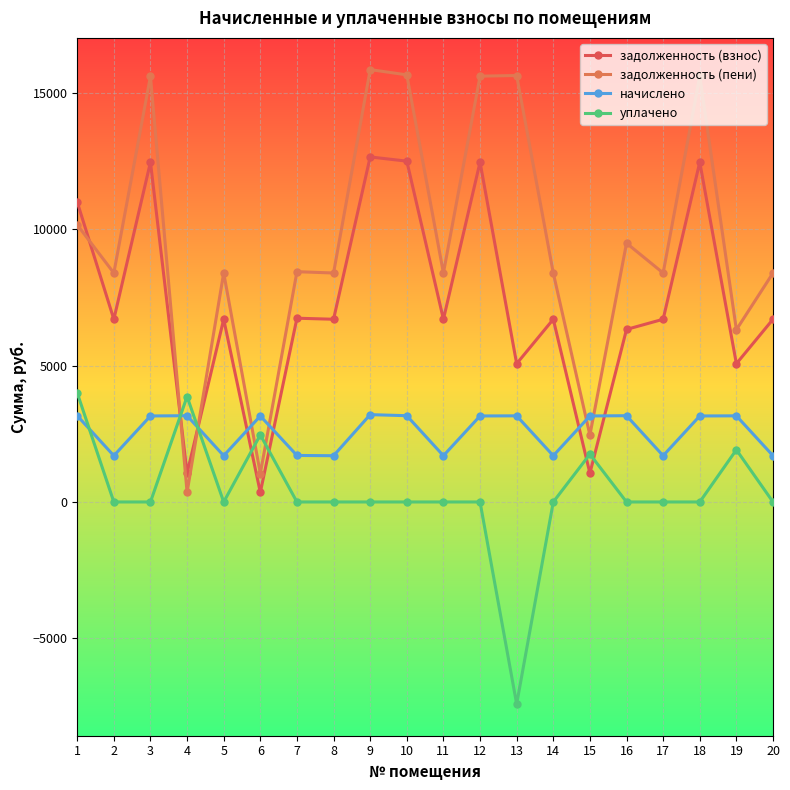

What is the minimum value shown in the chart?

-7408.5